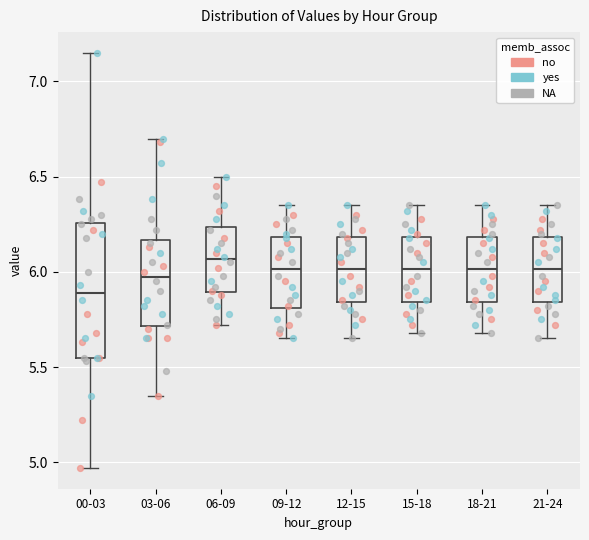

Which box is the tallest, from its lower edge to its upper edge?

00-03